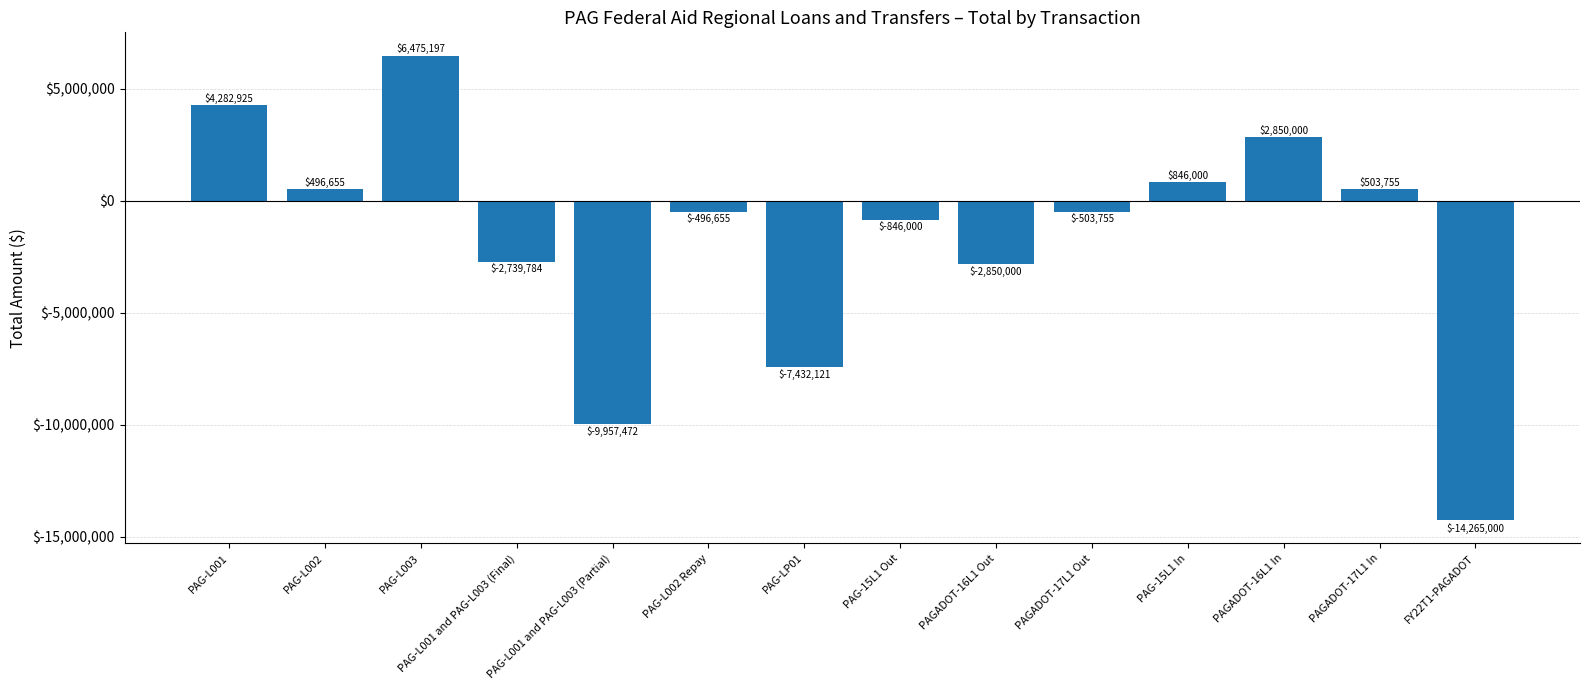

The value at PAGADOT-16L1 Out is -2850000.0. True or false?

True